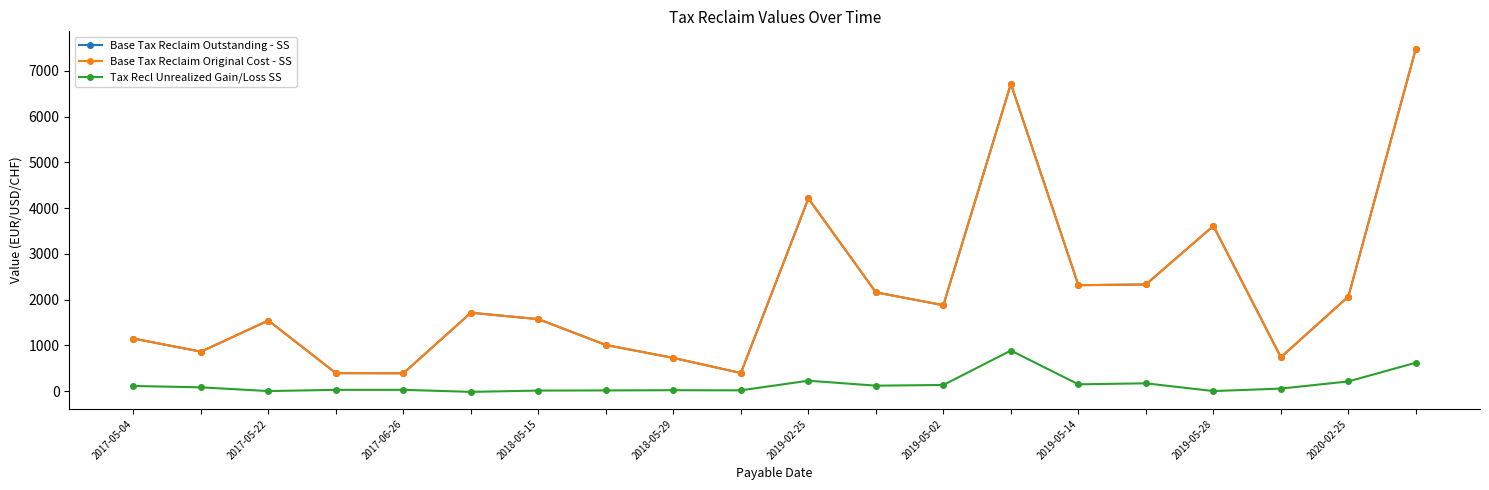

How many interior local valleys does the Base Tax Reclaim Outstanding - SS series have?

6